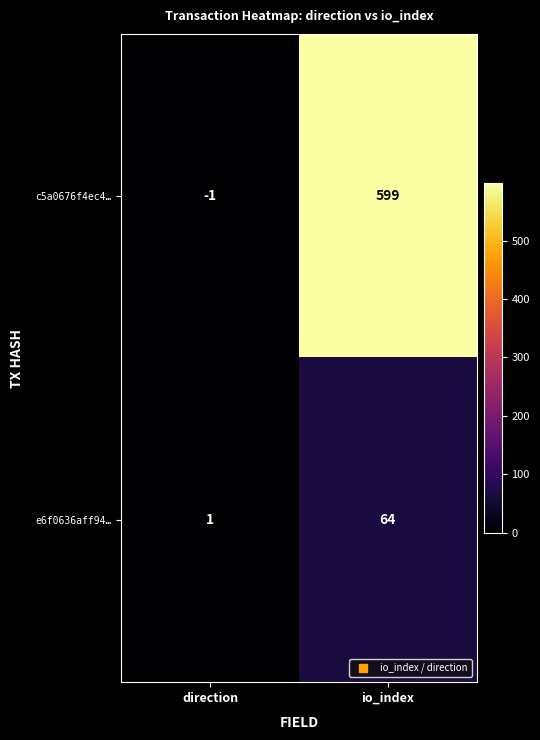

Where is c5a0676f4ec4… nearest to the value 299?

direction